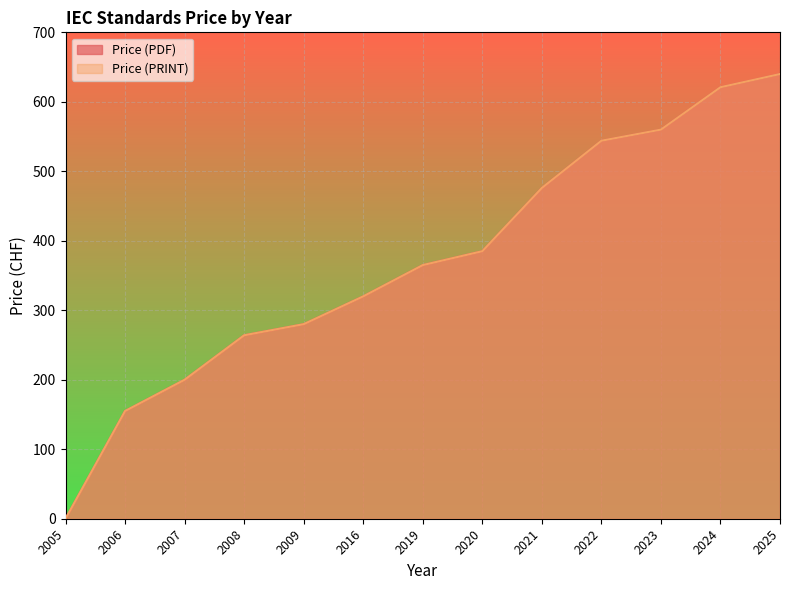

How many positive values does the Price (PRINT) series have?

12